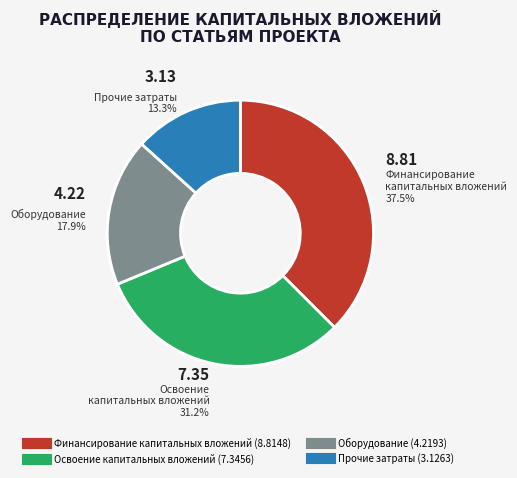

Combined, do Финансирование капитальных вложений and Освоение капитальных вложений account for over 50%?

Yes